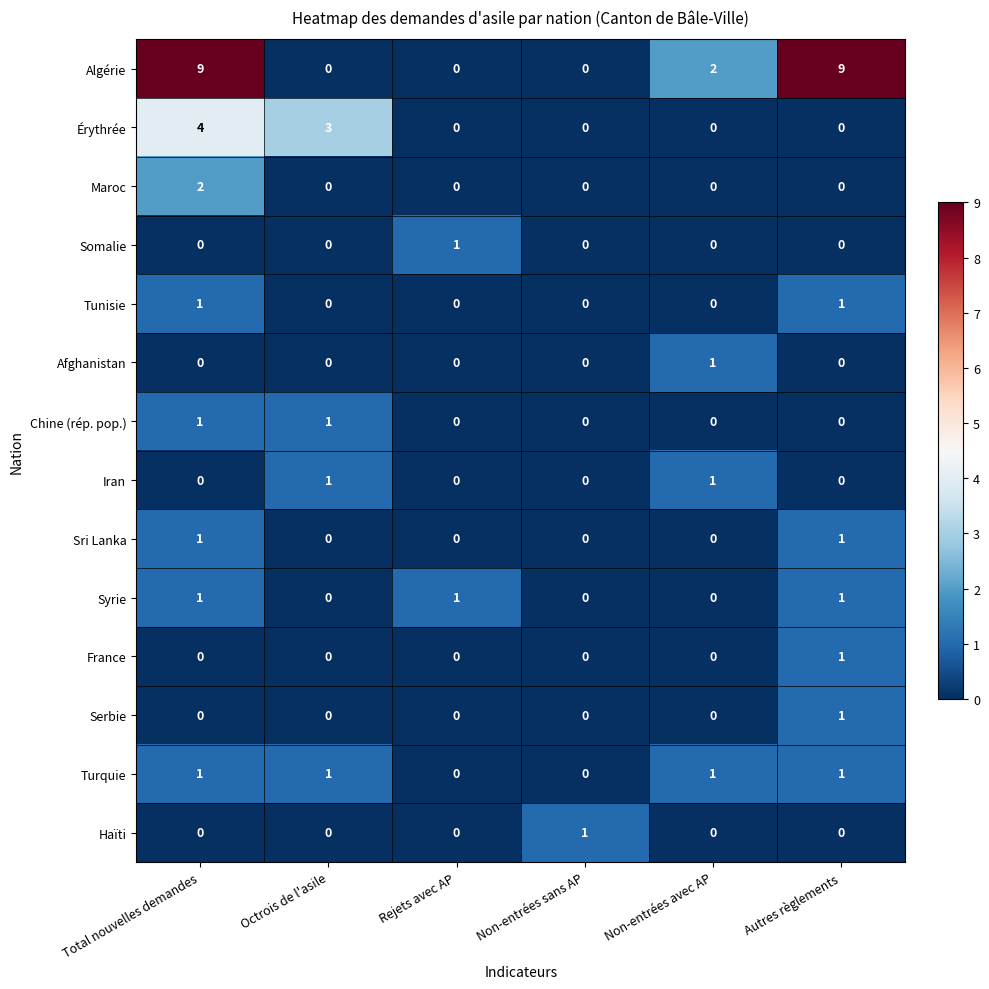

Which series has the widest spread of values?

Algérie